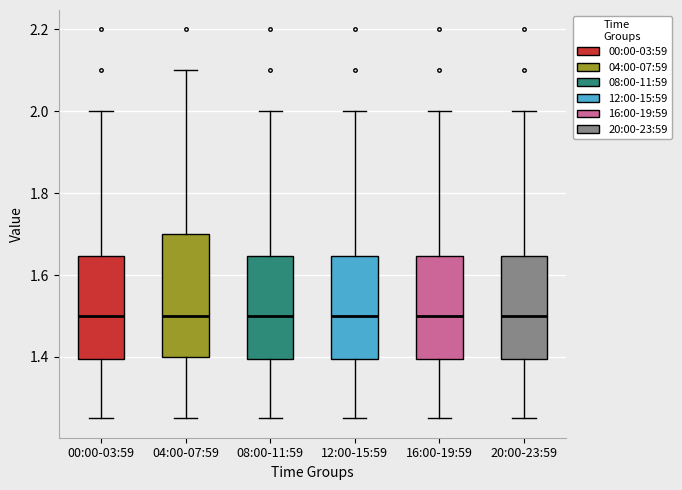

Which box is the tallest, from its lower edge to its upper edge?

04:00-07:59